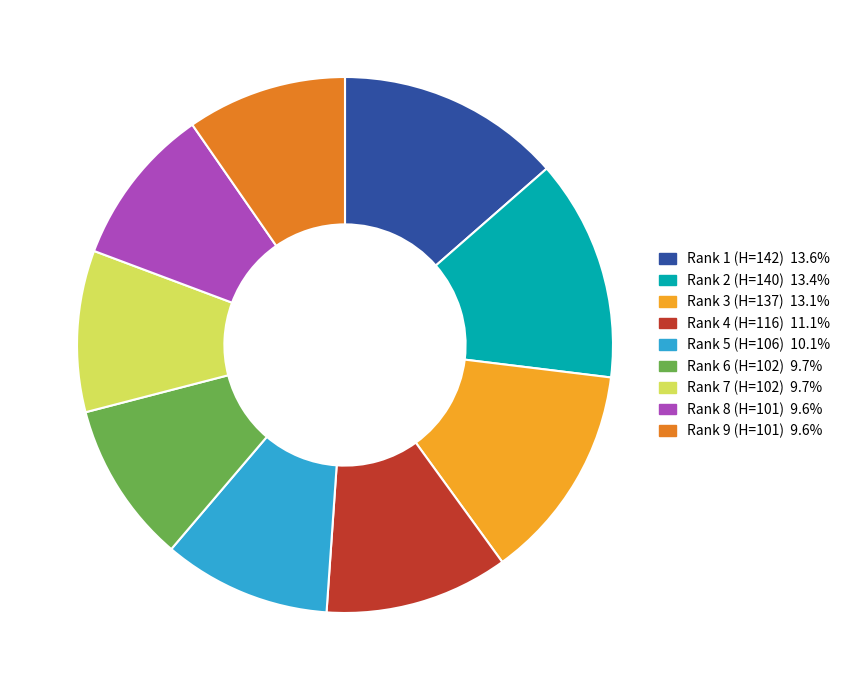

How many slices are in this pie chart?

9